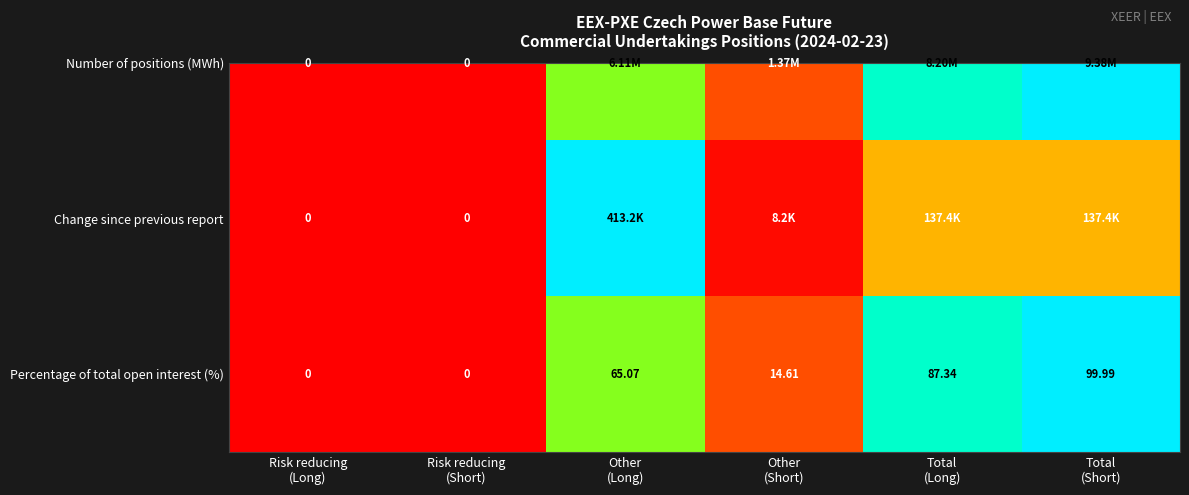

What is the change in value from Risk reducing
(Long) to Other
(Short)?

+0.1